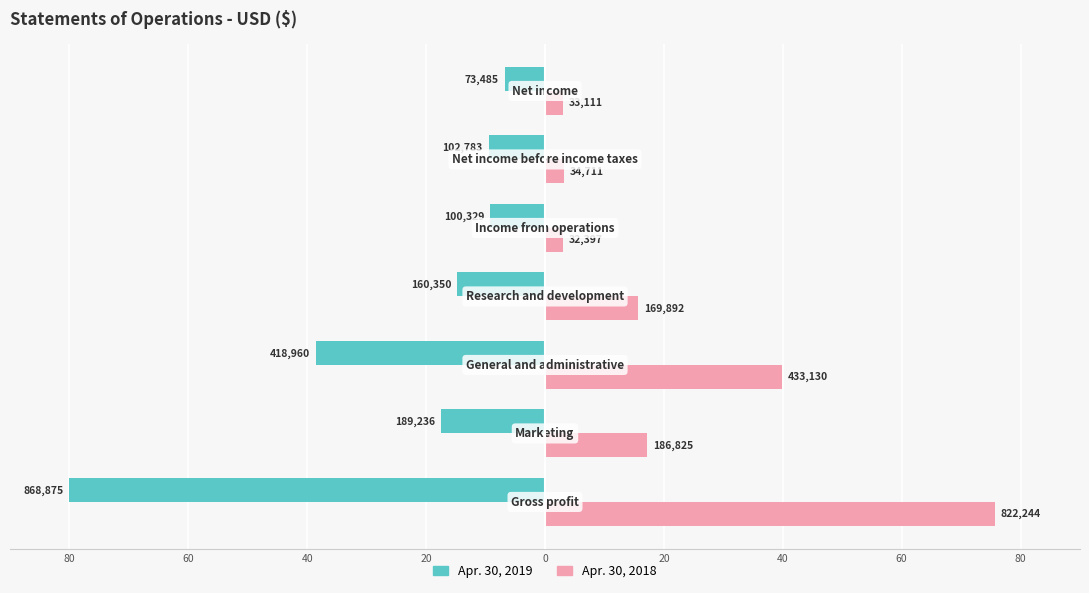

What are all the series names shown in the legend?

Apr. 30, 2019, Apr. 30, 2018